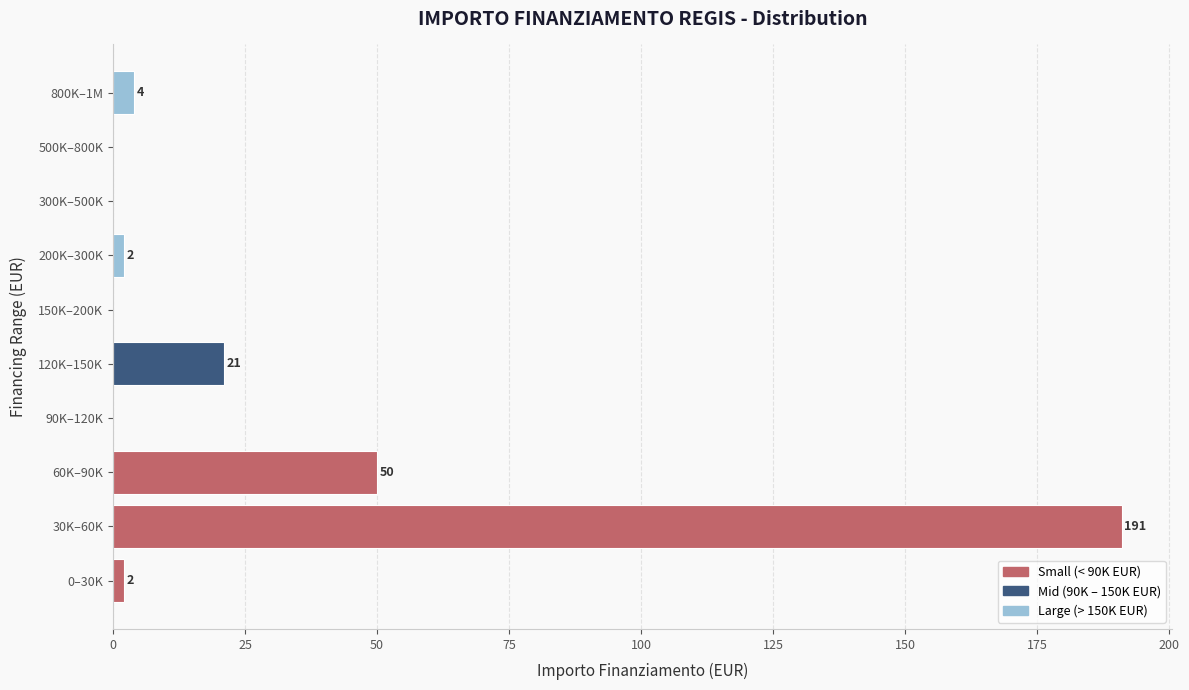

Reading bottom to top, what are all the values shown in this chart?

0–30K=2	30K–60K=191	60K–90K=50	90K–120K=0	120K–150K=21	150K–200K=0	200K–300K=2	300K–500K=0	500K–800K=0	800K–1M=4